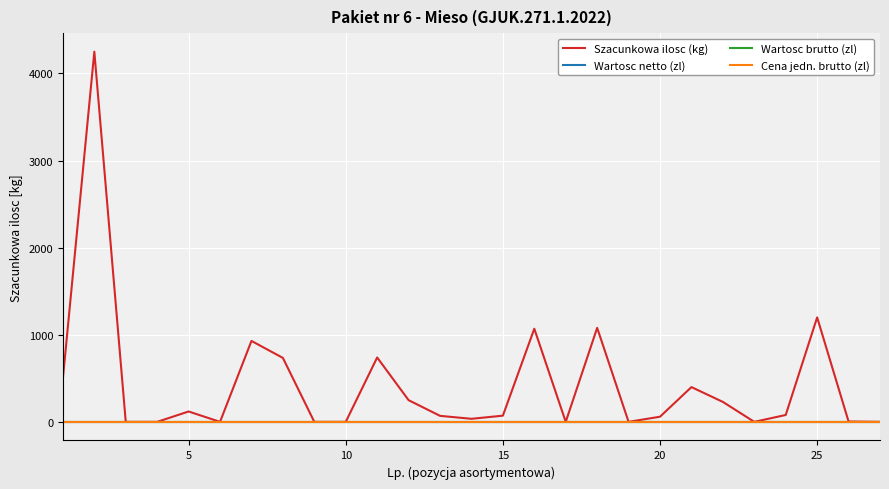

Does the chart have visible grid lines?

Yes